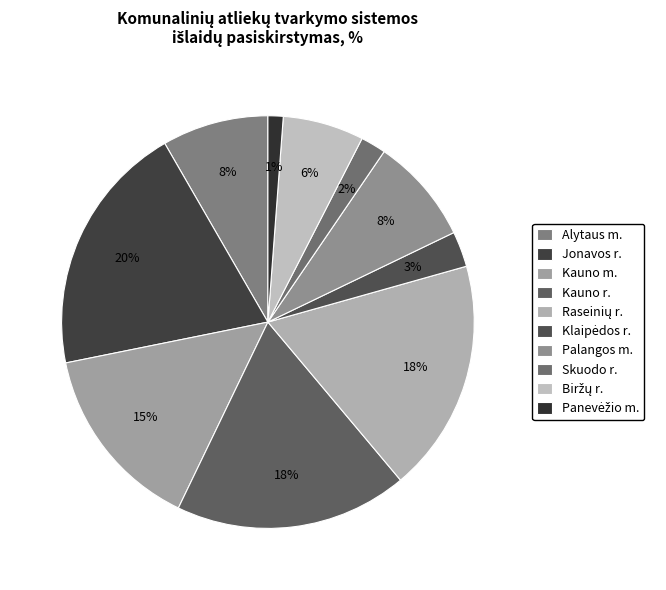

Is Jonavos r. the majority of the pie?

No